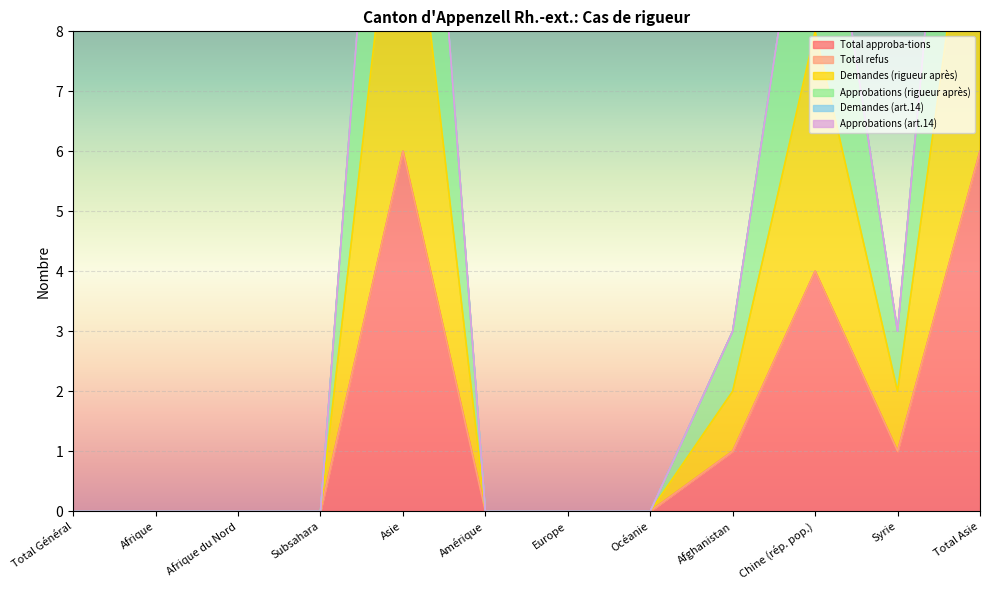

What is the greatest value displayed?

12